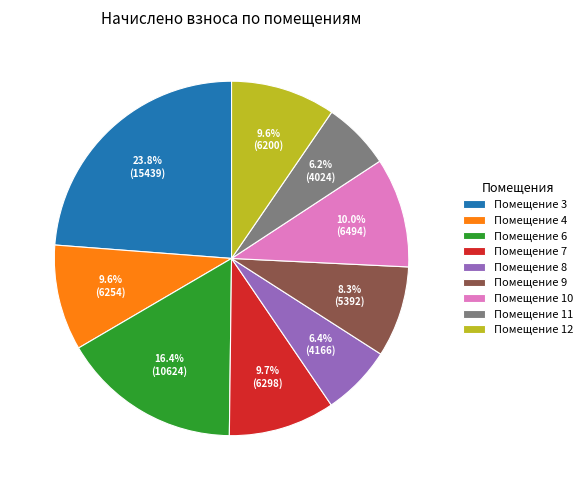

What is the largest slice in the pie chart?

Помещение 3